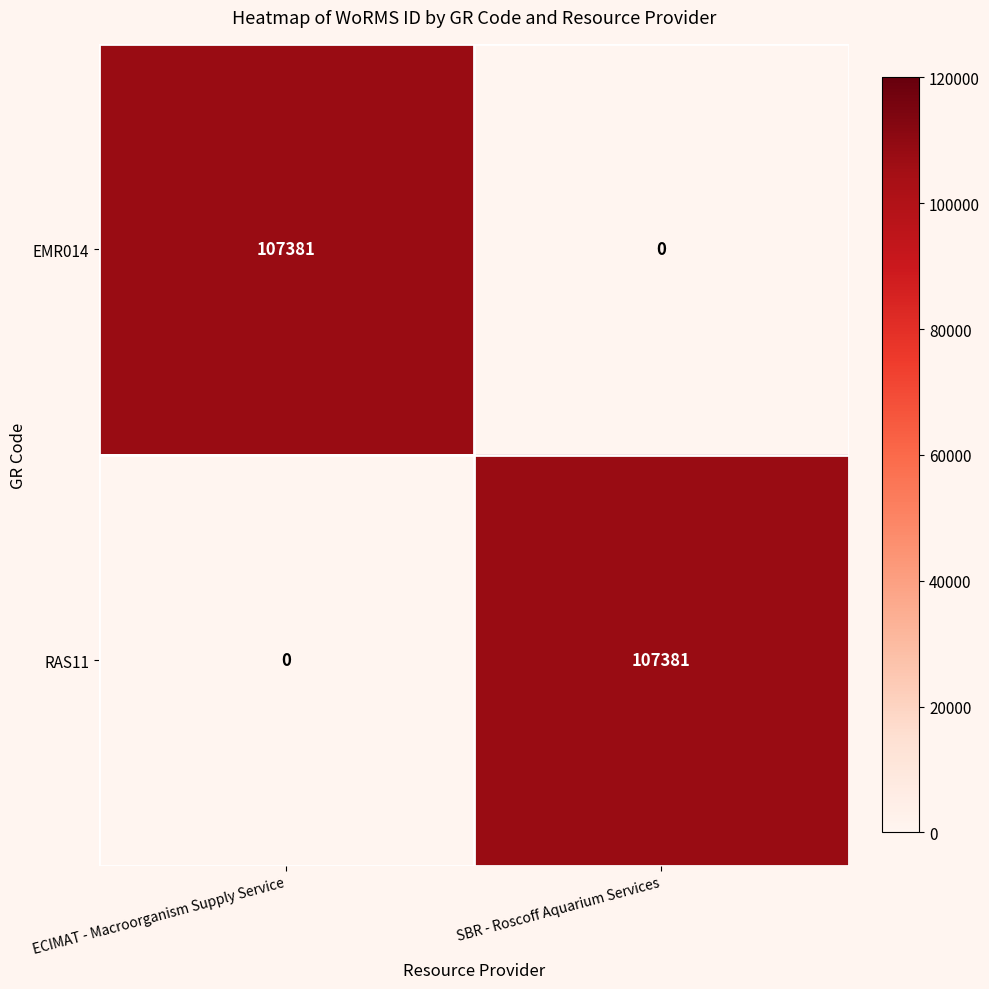

Is it true that RAS11 equals -43271 at ECIMAT - Macroorganism Supply Service?

False